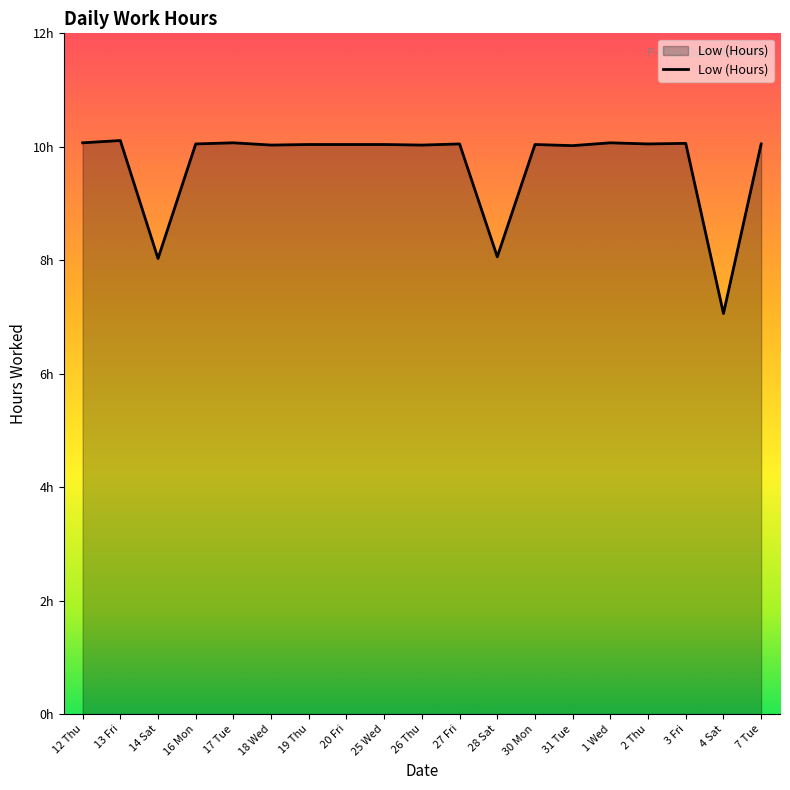

Where does the data first go above 10?

12 Thu